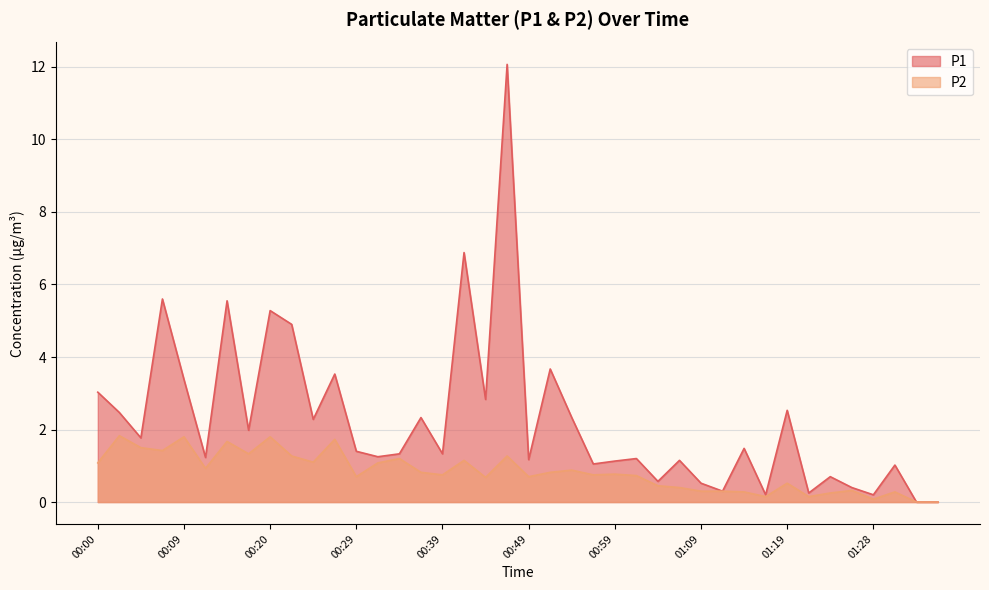

How many interior local valleys does the P1 series have?

14